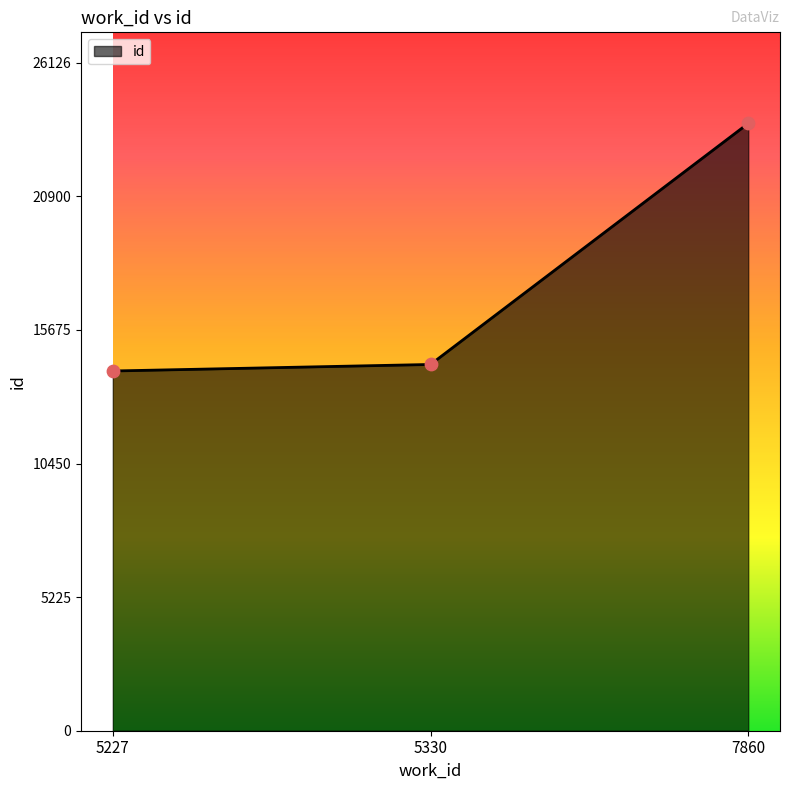

Which has a higher value, 7860 or 5330?

7860